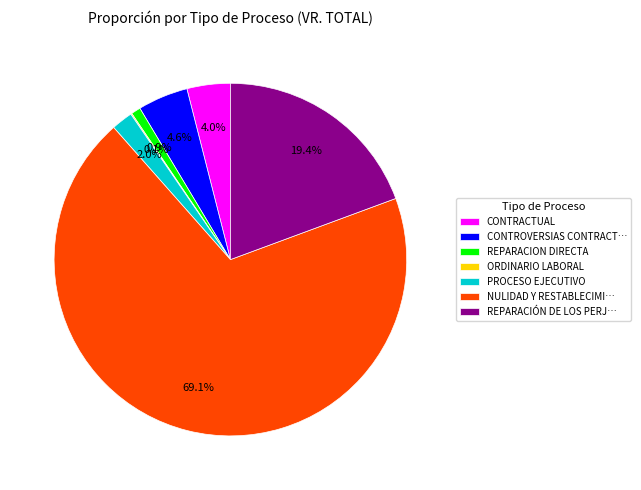

Does NULIDAD Y RESTABLECIMI… represent more than half of the total?

Yes